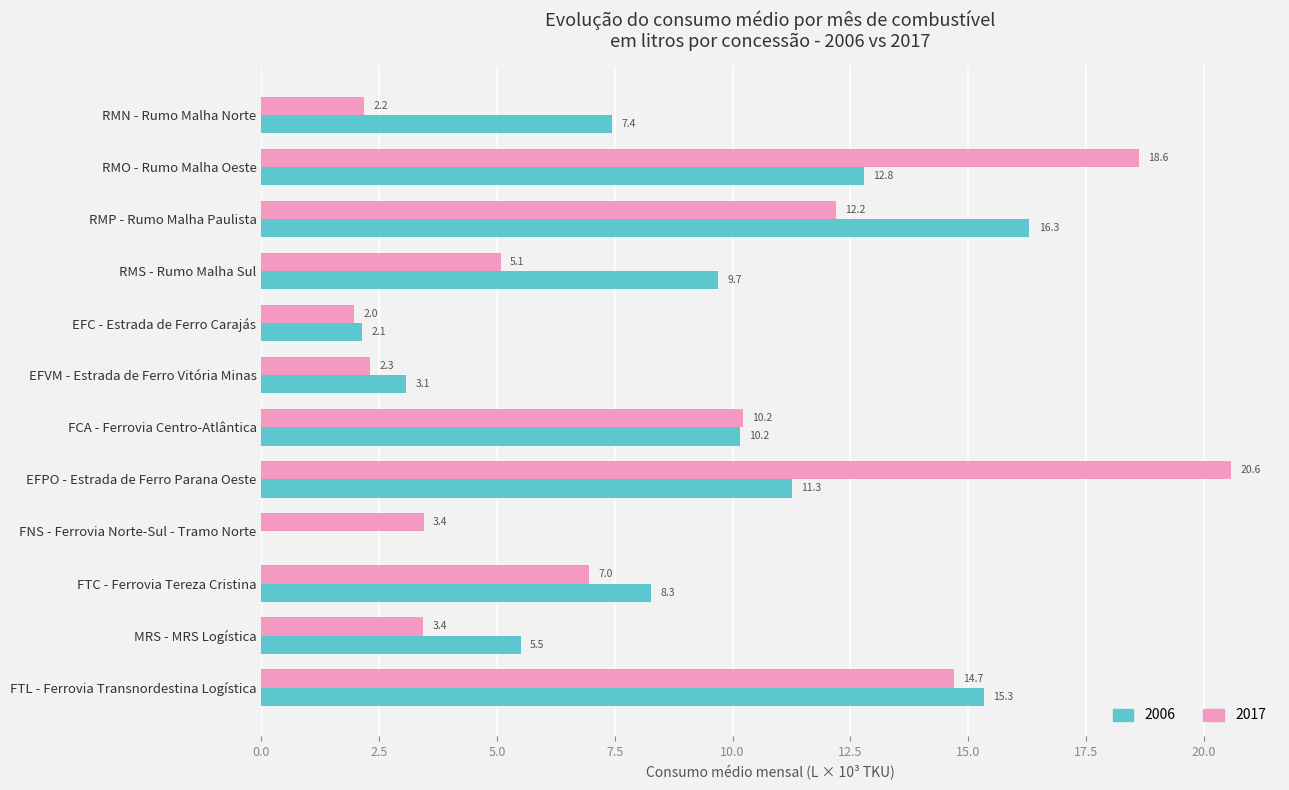

What is the maximum value shown in the chart?

20.6